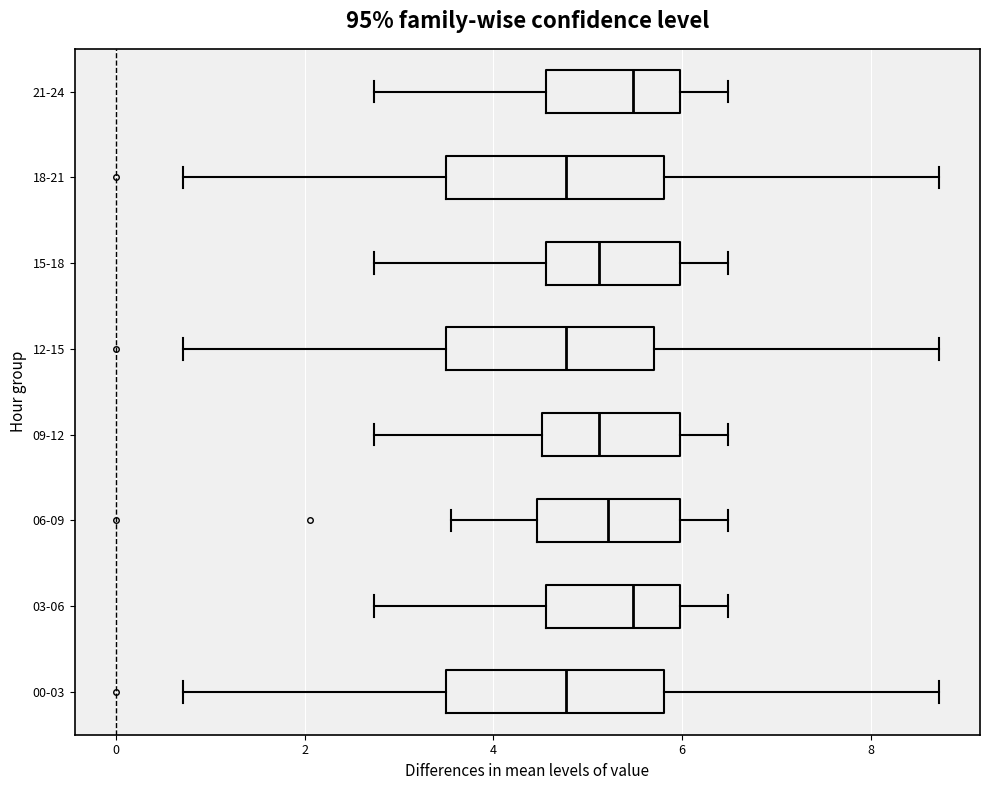

Reading bottom to top, transcribe this box plot: for each box, give where its median line is, the range the box spans, and where its two whiskers end, as read against the x-axis. The values are not printed on the chart, so give them approximately, as read against the axis.

00-03: median 4.8, box 3.6 to 5.8, whiskers 0.8 to 8.8
03-06: median 5.4, box 4.6 to 6.0, whiskers 2.8 to 6.4
06-09: median 5.2, box 4.4 to 6.0, whiskers 3.6 to 6.4
09-12: median 5.2, box 4.6 to 6.0, whiskers 2.8 to 6.4
12-15: median 4.8, box 3.6 to 5.8, whiskers 0.8 to 8.8
15-18: median 5.2, box 4.6 to 6.0, whiskers 2.8 to 6.4
18-21: median 4.8, box 3.6 to 5.8, whiskers 0.8 to 8.8
21-24: median 5.4, box 4.6 to 6.0, whiskers 2.8 to 6.4